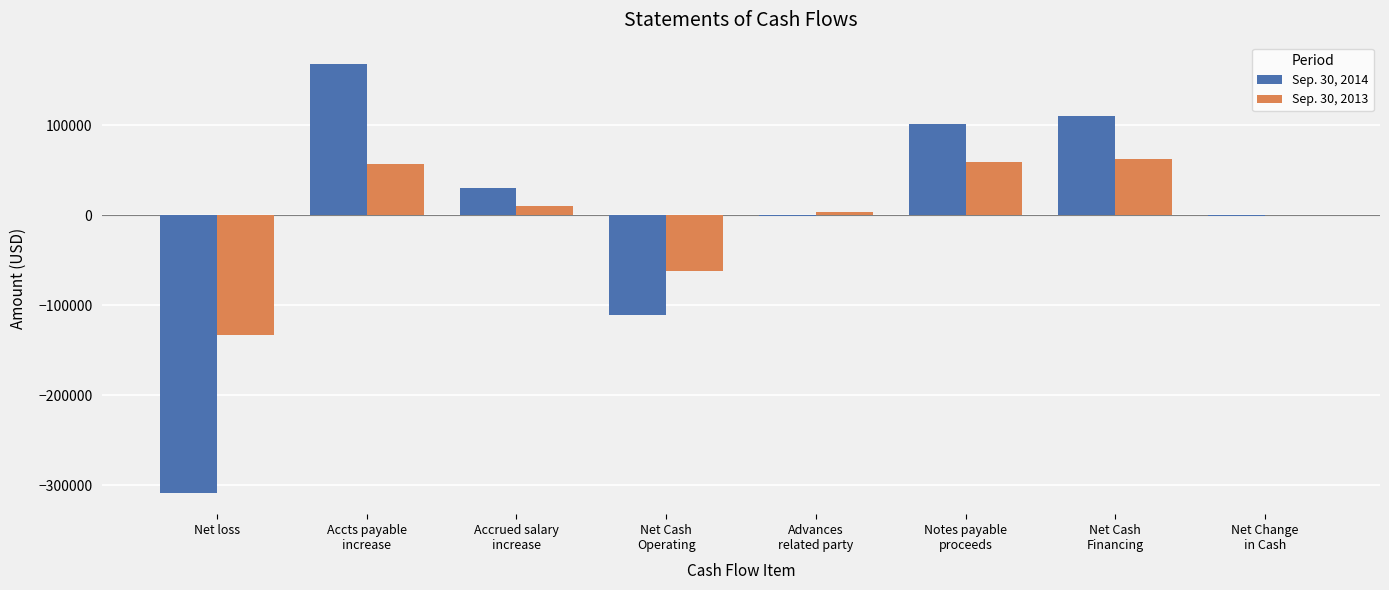

What is the maximum value shown in the chart?

167985